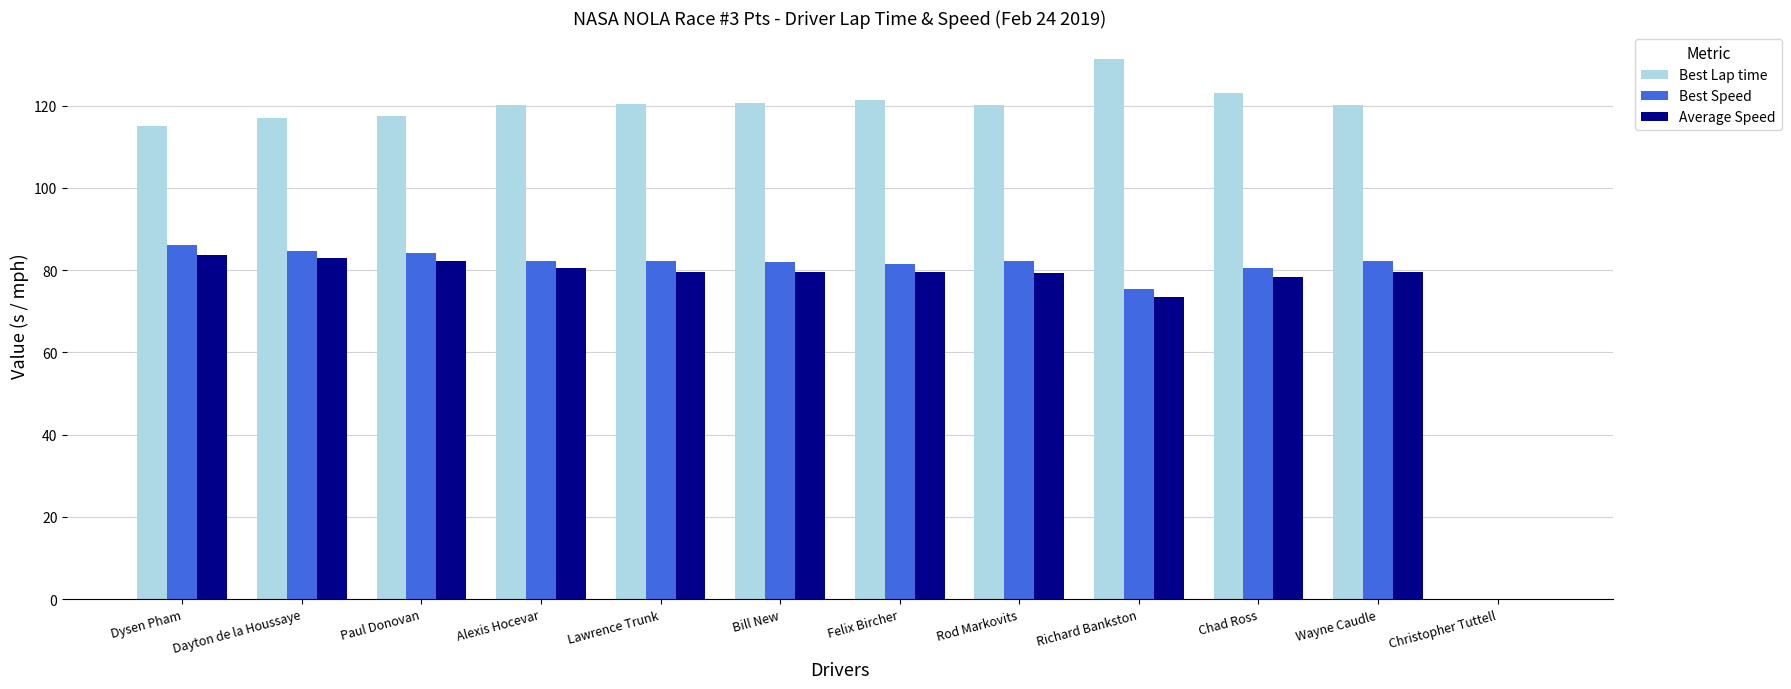

What value does the Best Speed series have at Chad Ross?

80.5